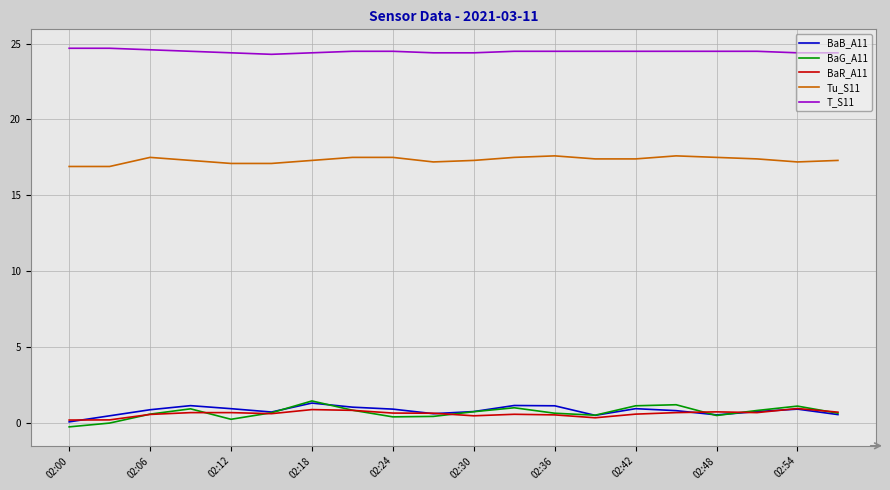

What are all the series names shown in the legend?

BaB_A11, BaG_A11, BaR_A11, Tu_S11, T_S11